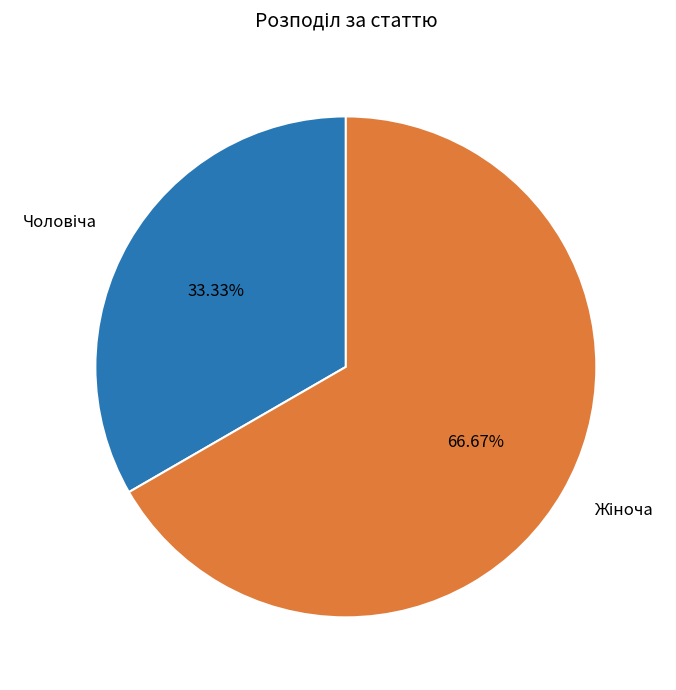

Count the number of slices in the pie.

2